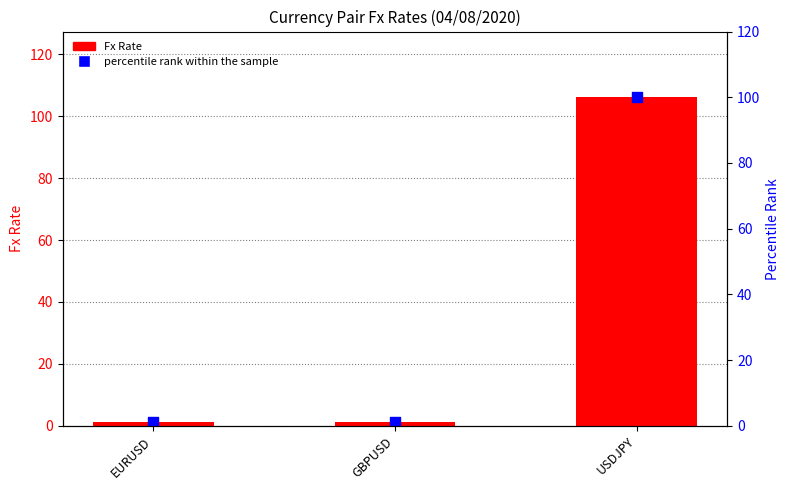

Which series has the largest total across all categories?

Fx Rate